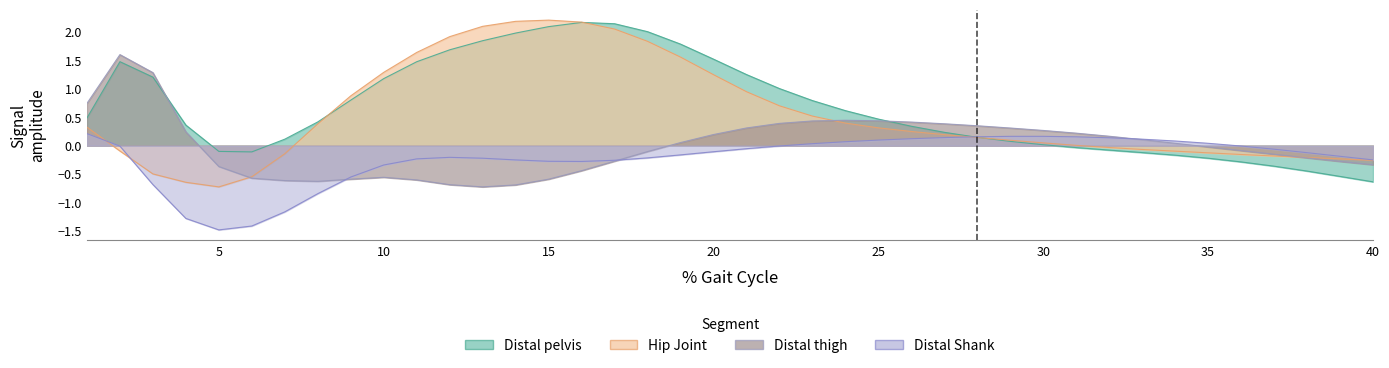

What is the total value across all series at 10?

1.6